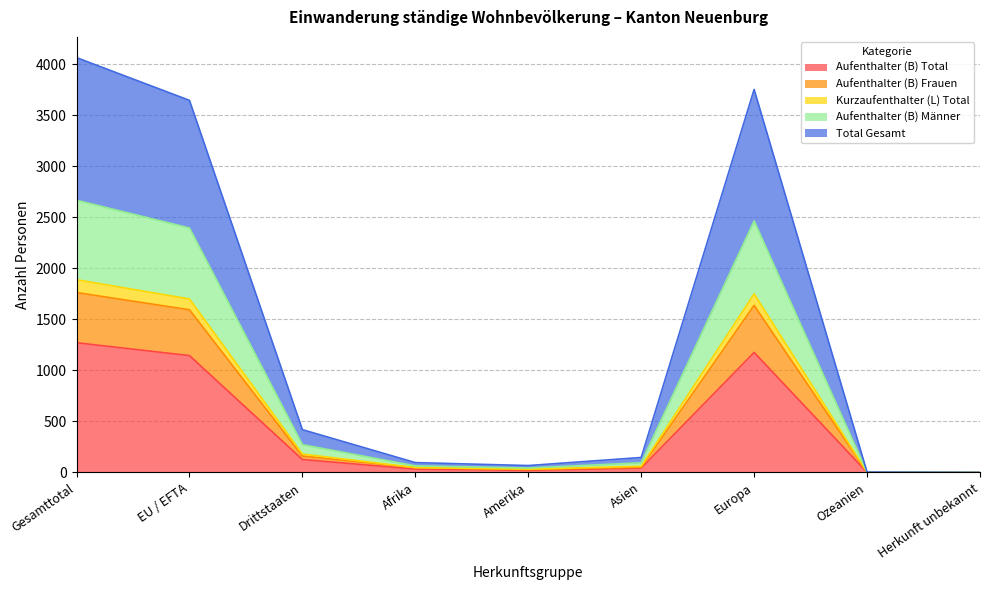

Does the chart have visible grid lines?

Yes